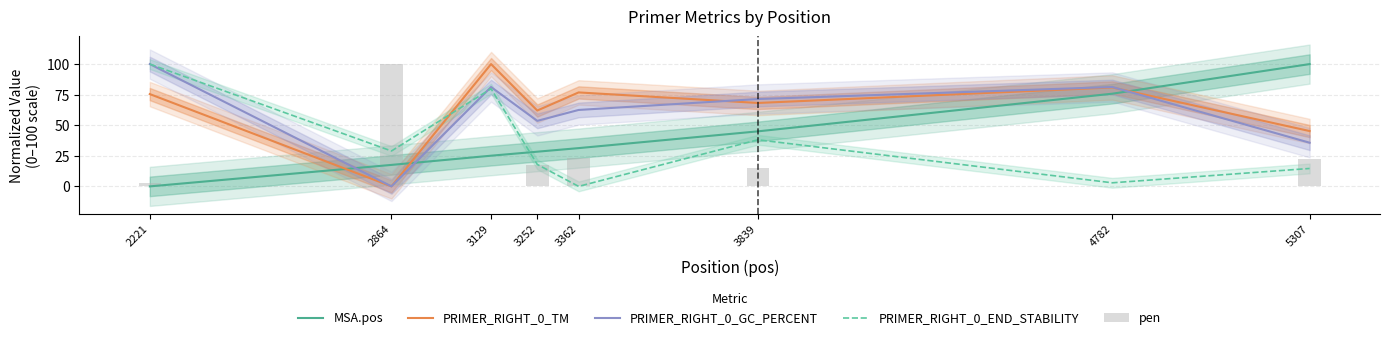

Rank the series by their maximum value, from highest to lowest.

MSA.pos, PRIMER_RIGHT_0_TM, PRIMER_RIGHT_0_GC_PERCENT, PRIMER_RIGHT_0_END_STABILITY, pen